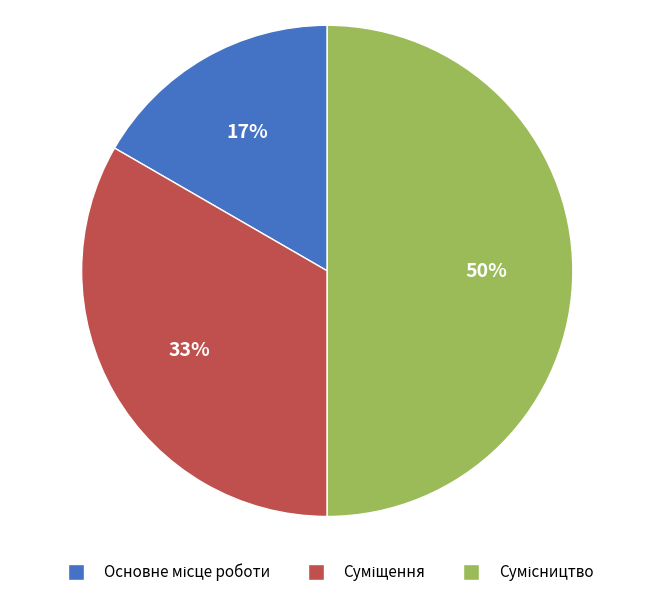

Count the number of slices in the pie.

3